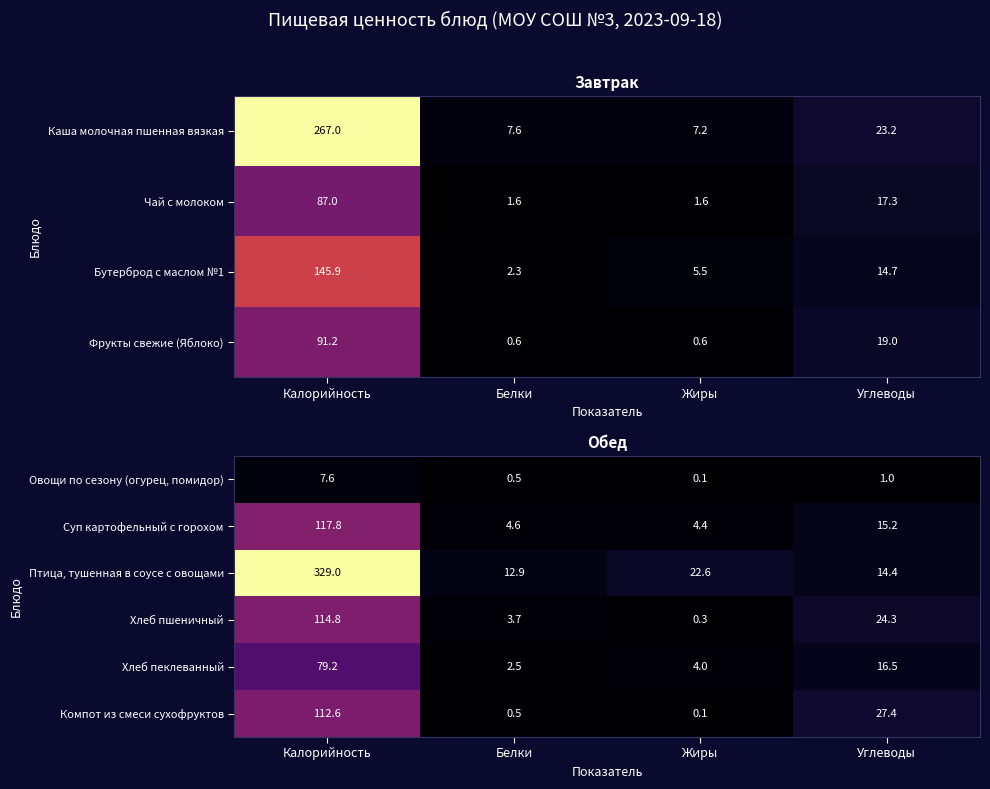

At which category does the chart reach its minimum across all series?

Жиры